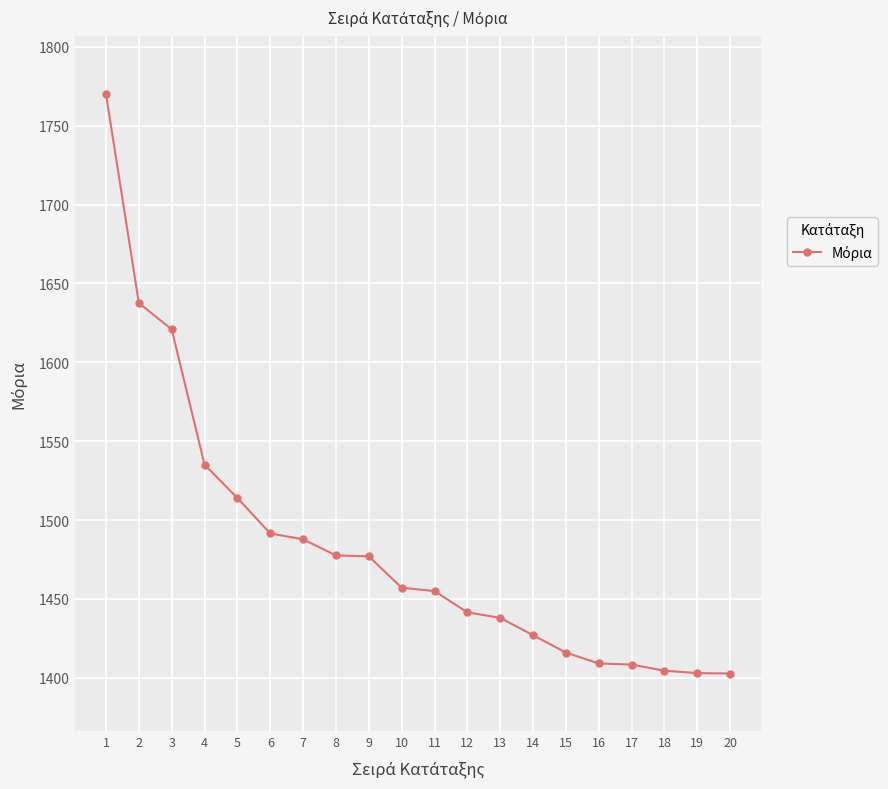

The chart shows a value of 1477.0 at 9. True or false?

True